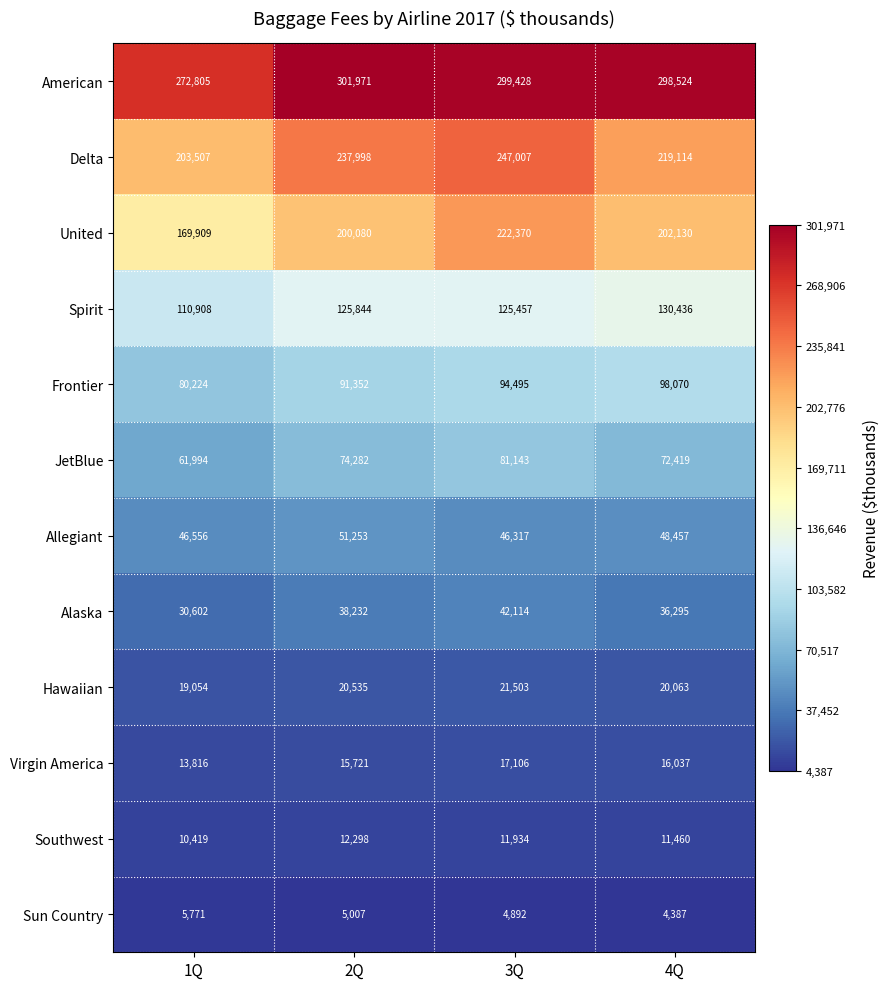

What is the total value across all series at 2Q?

1174573